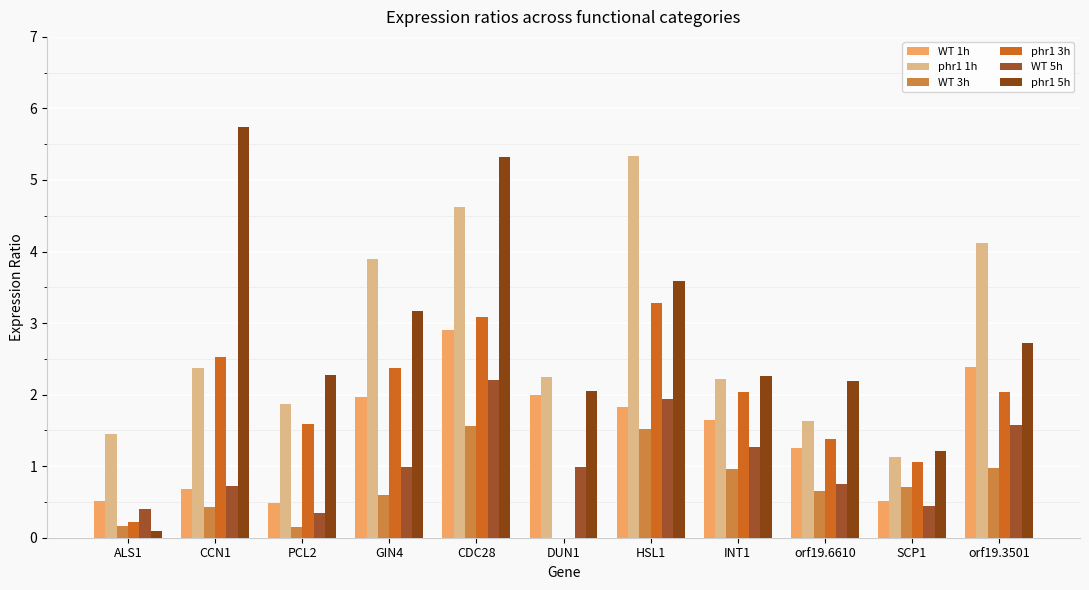

The phr1 1h series shows 1.9 at PCL2. True or false?

True